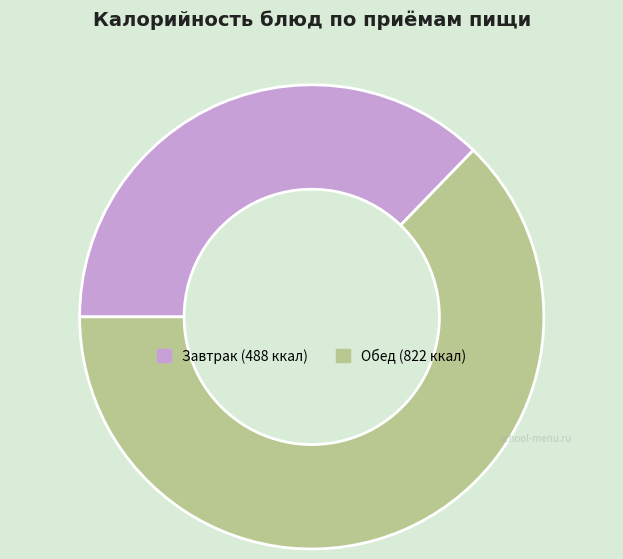

Is there any slice that represents more than half of the pie?

Yes